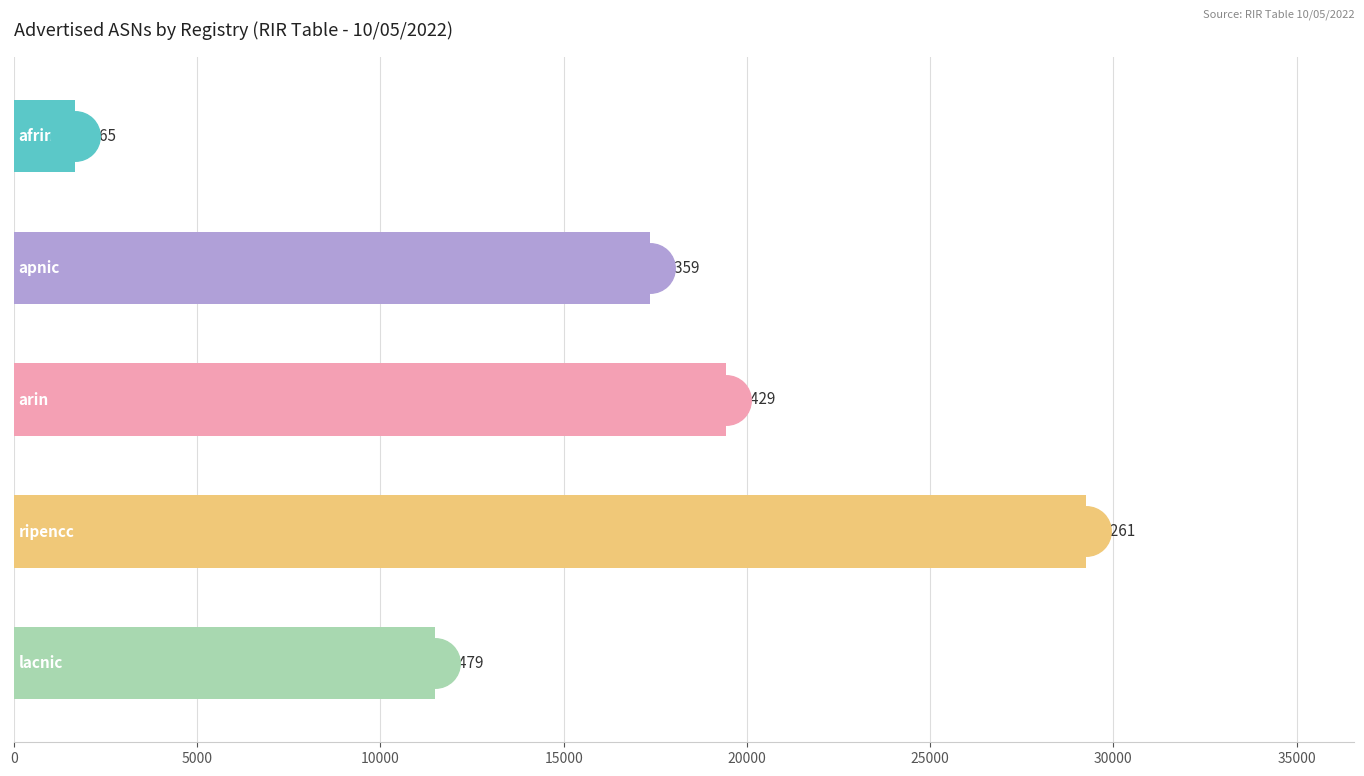

What is the smallest value displayed?

1665